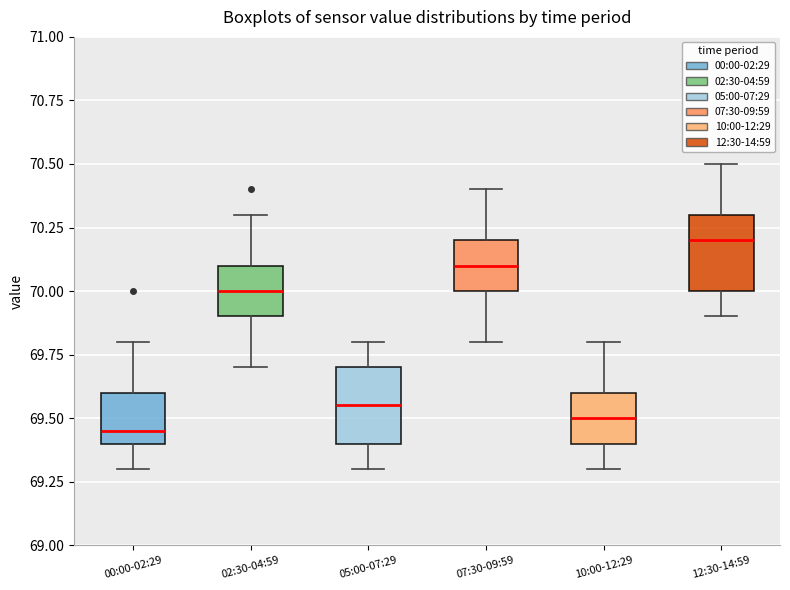

Reading left to right, transcribe this box plot: for each box, give where its median line is, the range the box spans, and where its two whiskers end, as read against the y-axis. The values are not printed on the chart, so give them approximately, as read against the axis.

00:00-02:29: median 69.45, box 69.40 to 69.60, whiskers 69.30 to 69.80
02:30-04:59: median 70.00, box 69.90 to 70.10, whiskers 69.70 to 70.30
05:00-07:29: median 69.55, box 69.40 to 69.70, whiskers 69.30 to 69.80
07:30-09:59: median 70.10, box 70.00 to 70.20, whiskers 69.80 to 70.40
10:00-12:29: median 69.50, box 69.40 to 69.60, whiskers 69.30 to 69.80
12:30-14:59: median 70.20, box 70.00 to 70.30, whiskers 69.90 to 70.50